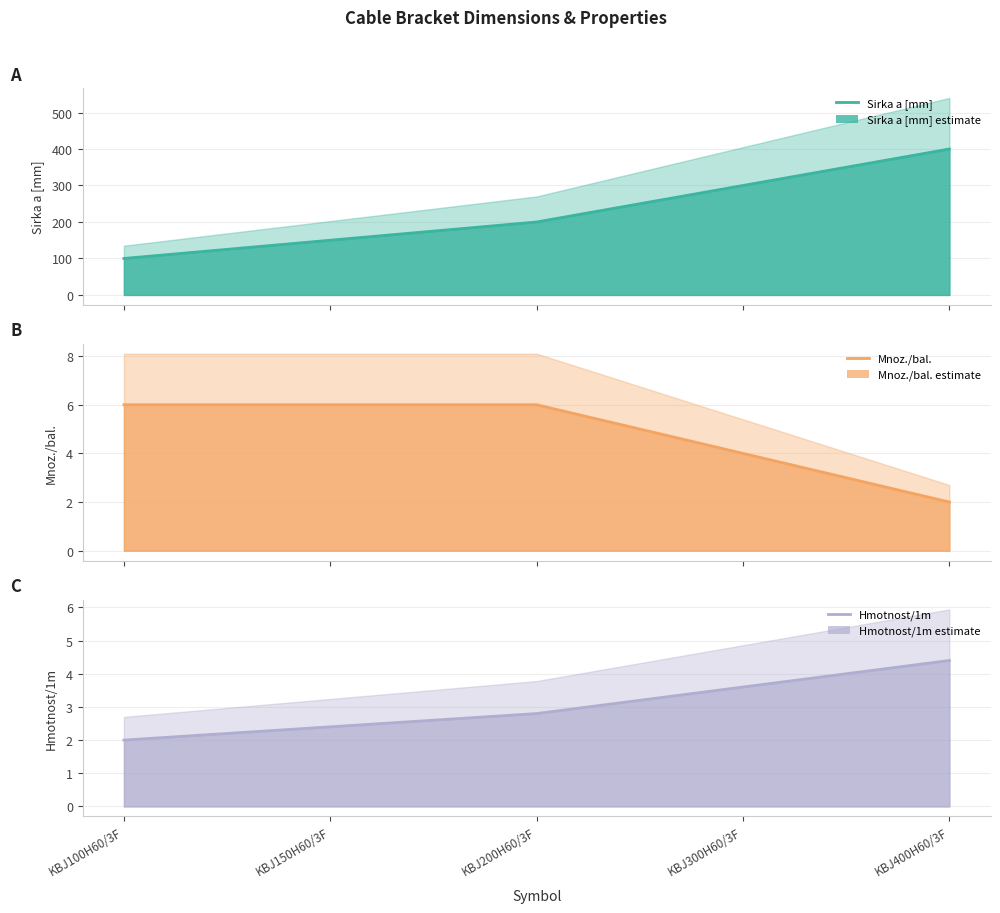

What is the difference between the highest and lowest values at KBJ100H60/3F?

98.0